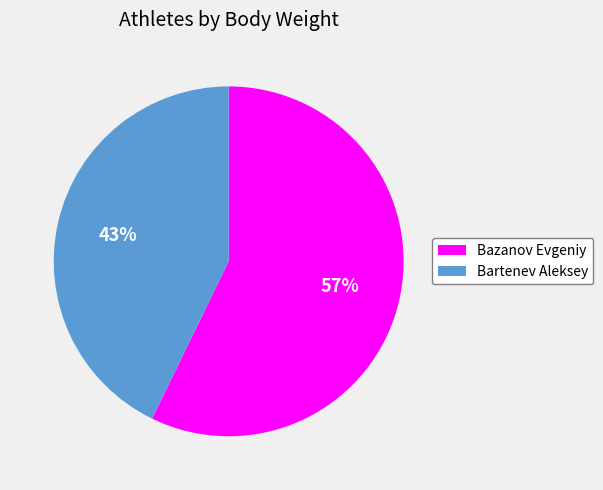

How many slices are in this pie chart?

2